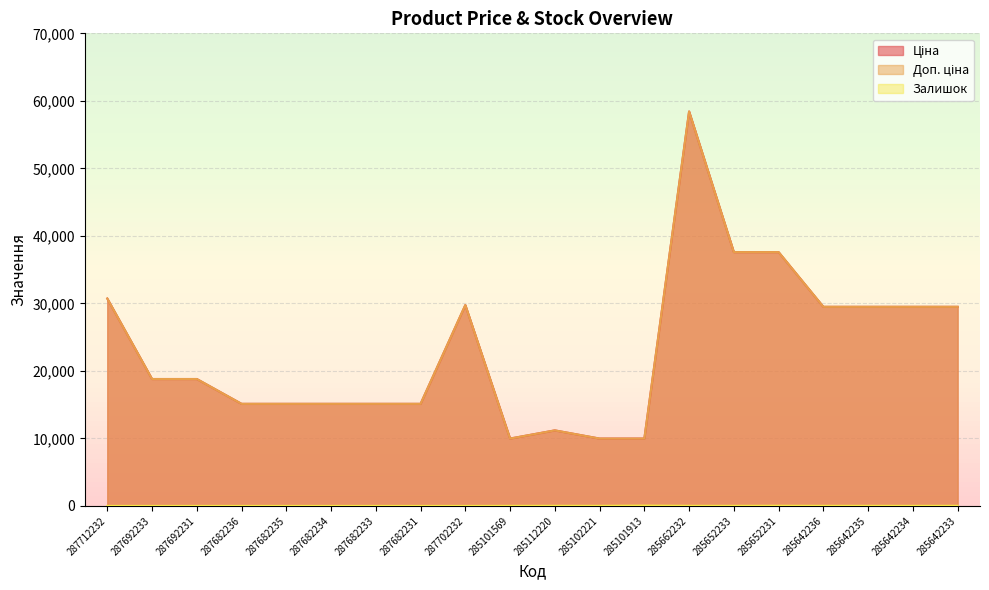

Reading left to right, extract all data points from this chart.

Ціна: 30717.1	18796.8	18796.8	15120.0	15120.0	15120.0	15120.0	15120.0	29747.2	9975.0	11188.2	9975.0	9975.0	58426.5	37593.6	37593.6	29491.5	29491.5	29491.5	29491.5
Доп. ціна: 30717.1	18796.8	18796.8	15120.0	15120.0	15120.0	15120.0	15120.0	29747.2	9975.0	11188.2	9975.0	9975.0	58426.5	37593.6	37593.6	29491.5	29491.5	29491.5	29491.5
Залишок: 0.0	0.0	0.0	0.0	0.0	0.0	0.0	0.0	0.0	7.0	17.0	11.0	47.0	14.0	13.0	23.0	14.0	13.0	9.0	16.0